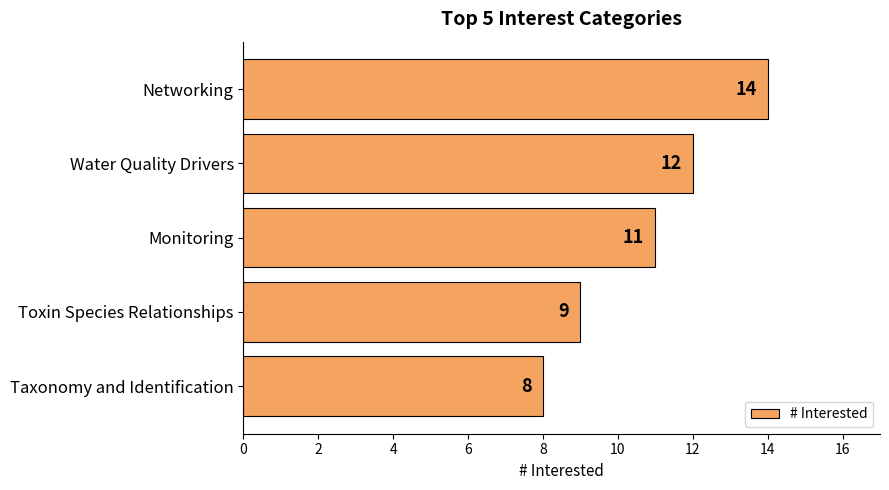

How many series are shown in this chart?

1